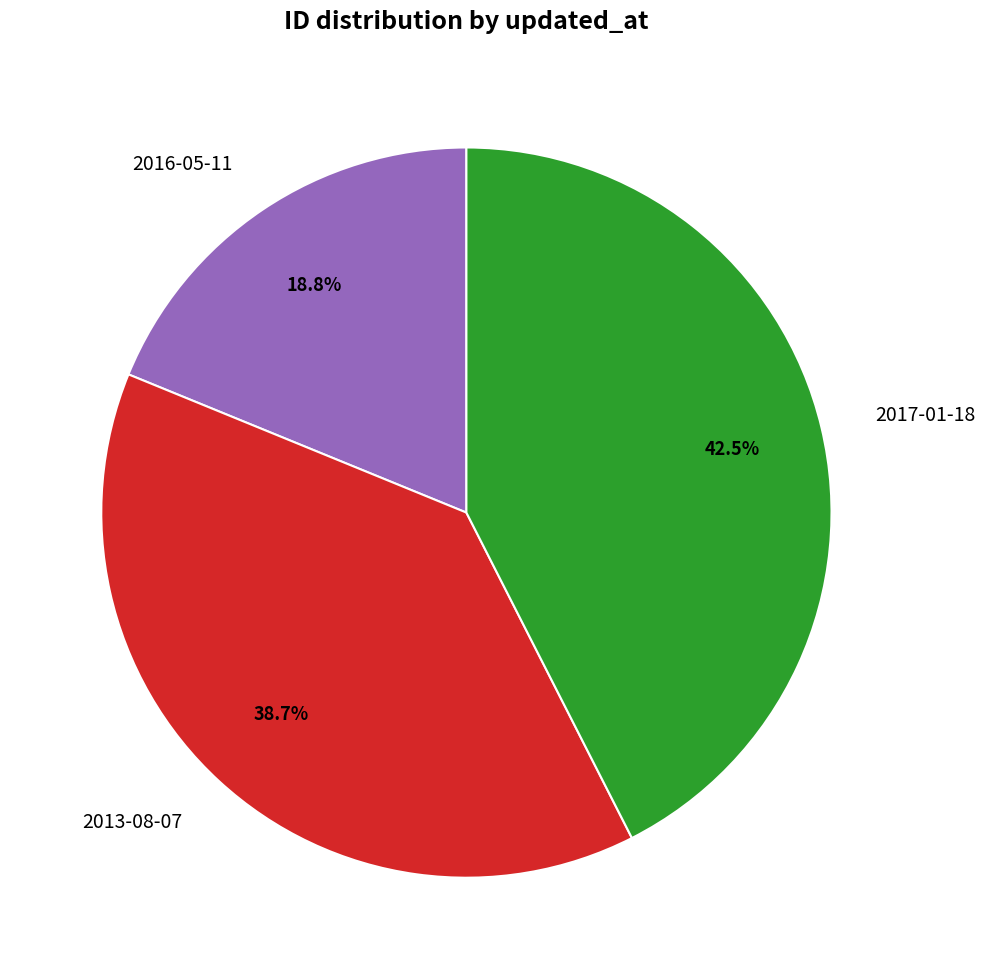

What is the ratio of the value at 2013-08-07 to the value at 2016-05-11?

2.1